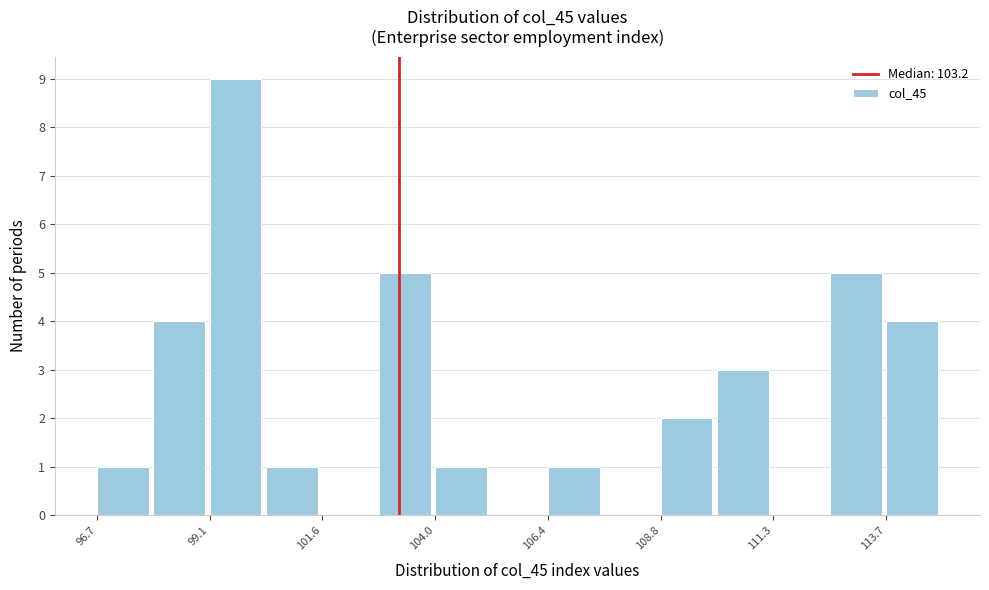

Read against the x-axis, roughly where is the centre of the tallest bar?

99.5